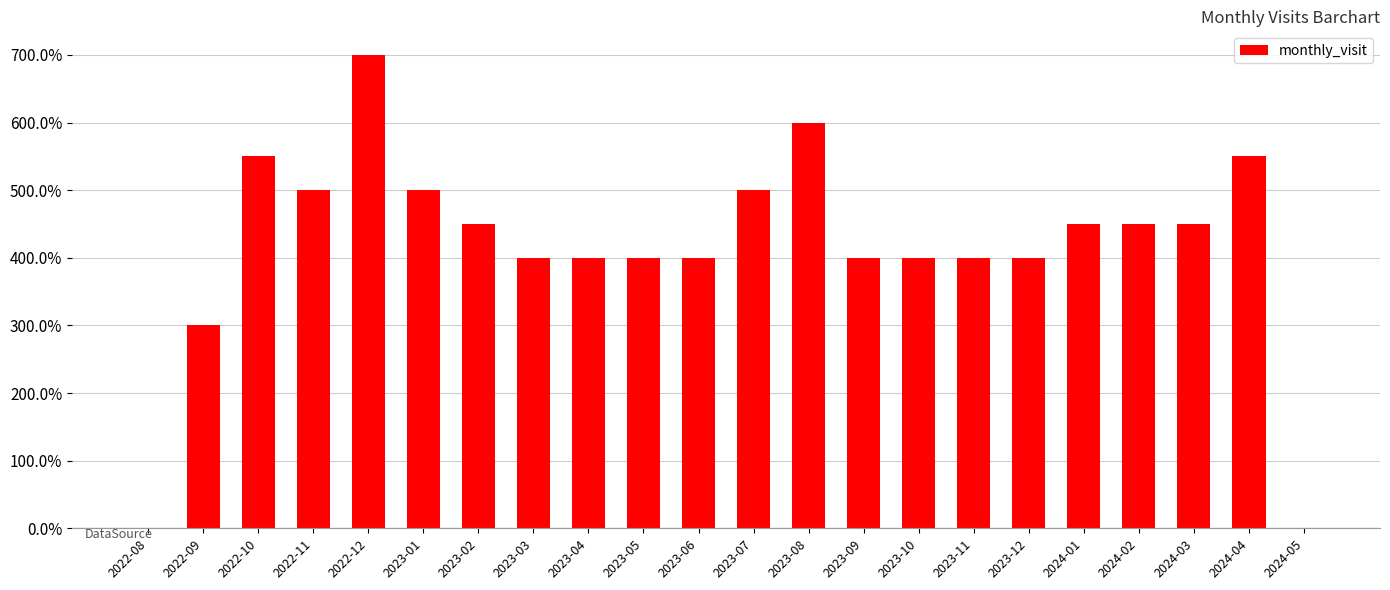

Which has a higher value, 2023-06 or 2022-11?

2022-11